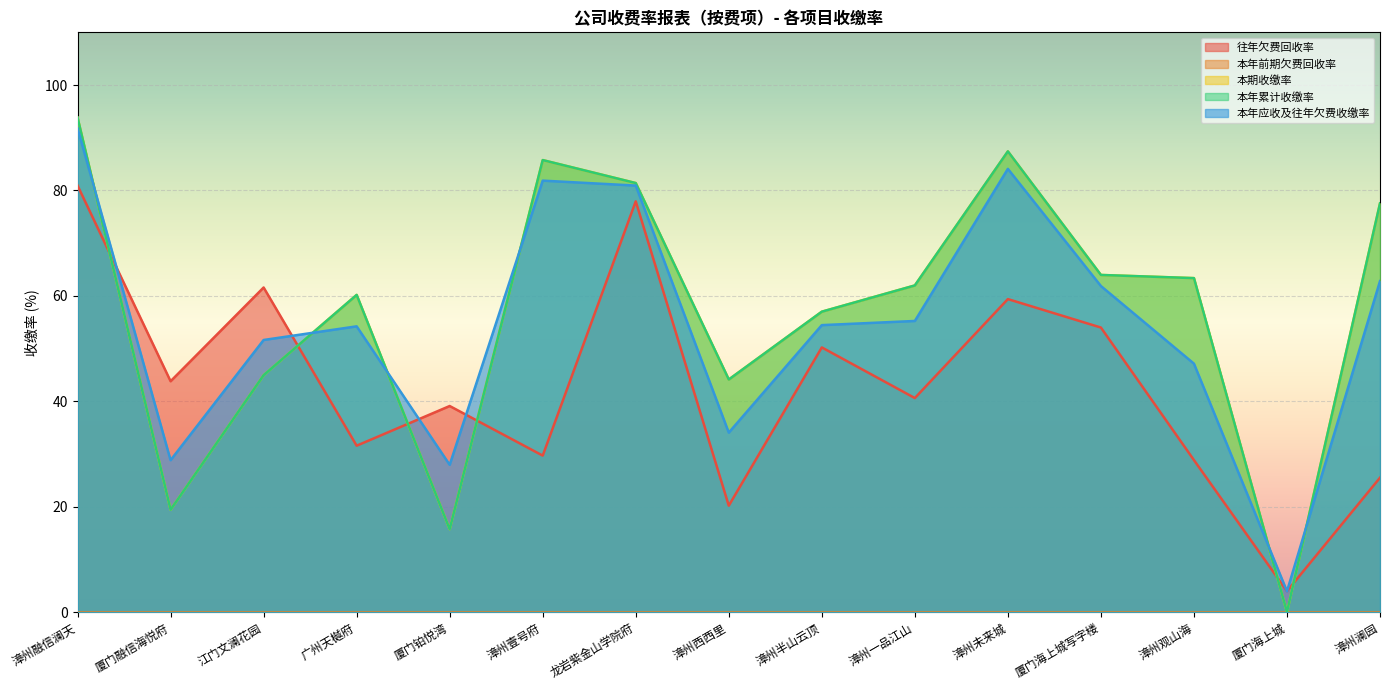

At how many categories does at least one series exceed 67?

5